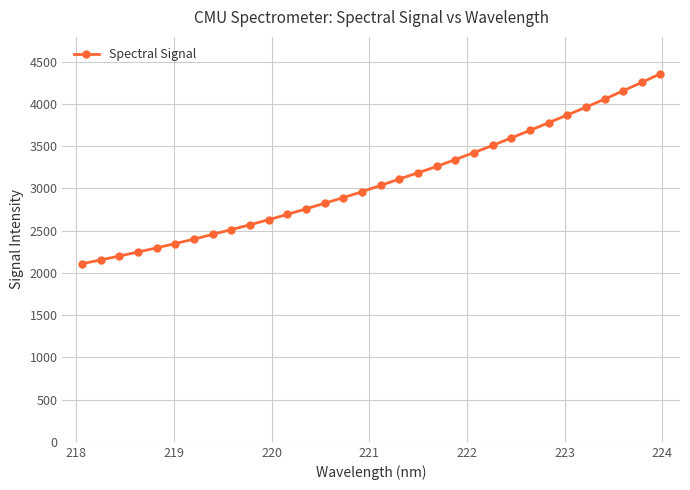

What is the value of the 22nd point from the left?

3425.1